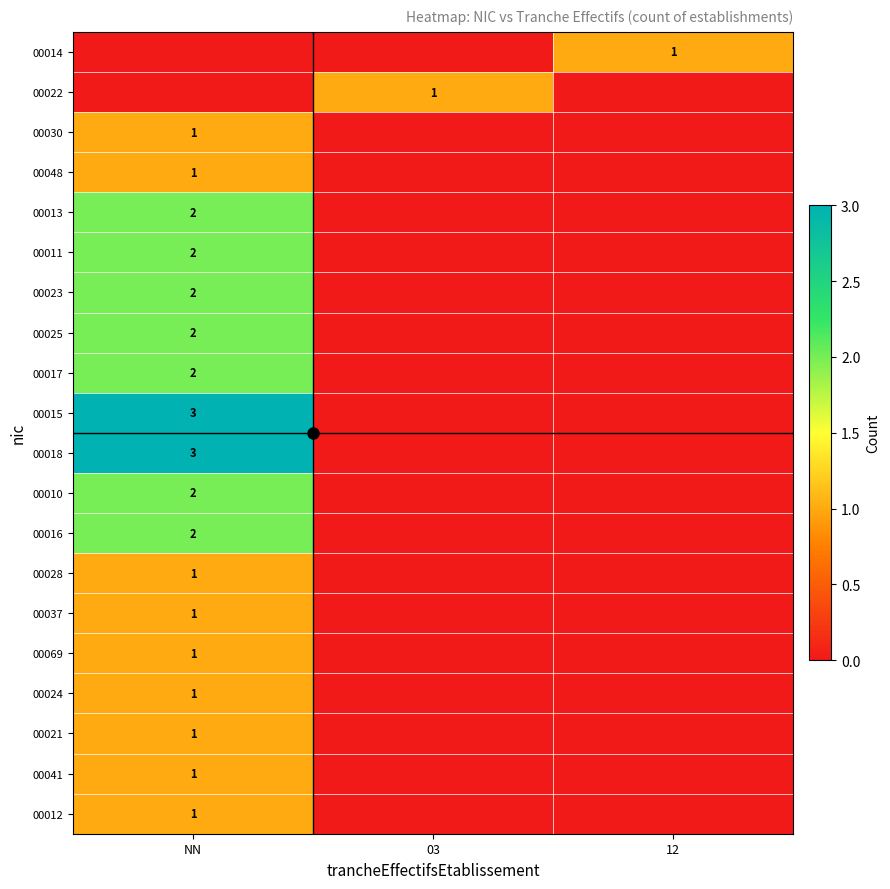

How many values in 00069 are above zero?

1